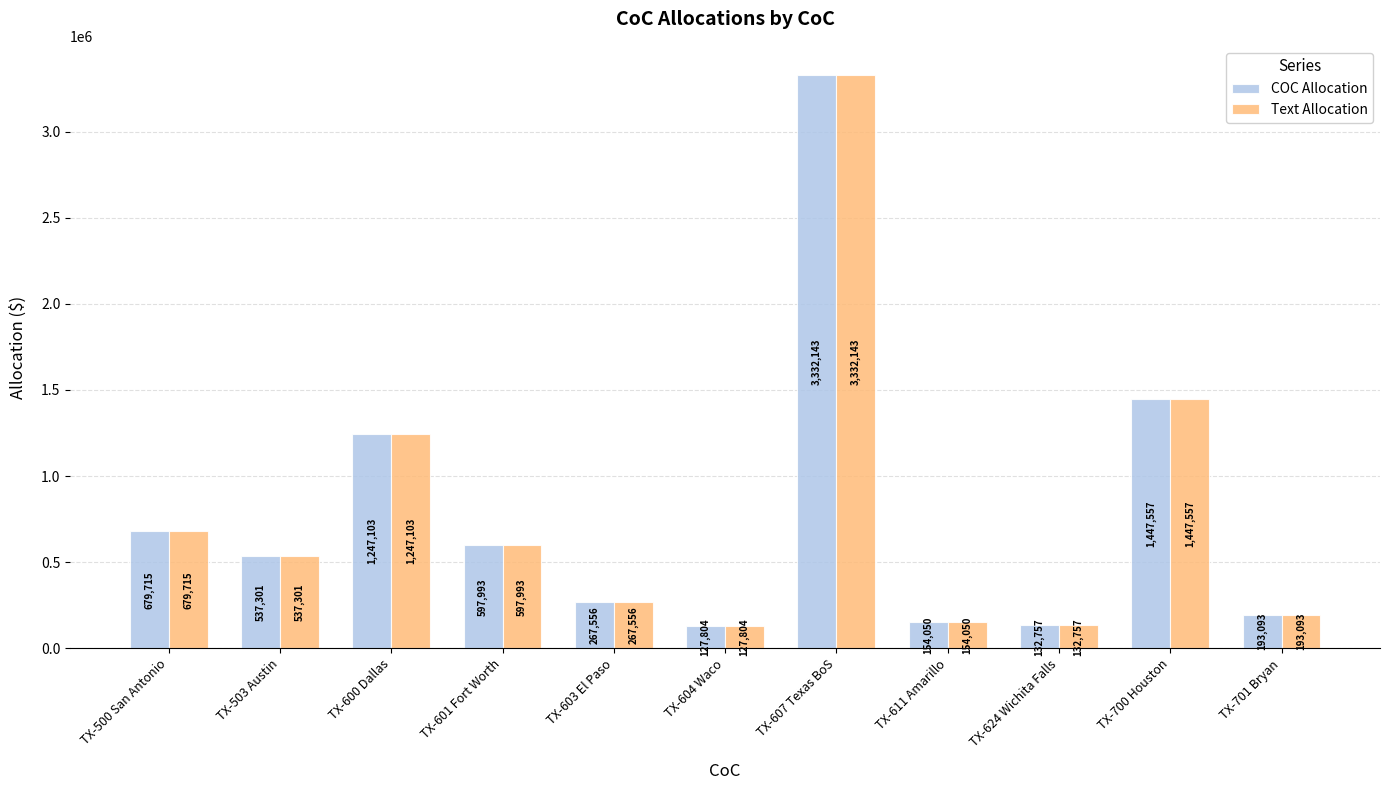

At how many categories does at least one series exceed 309131?

6